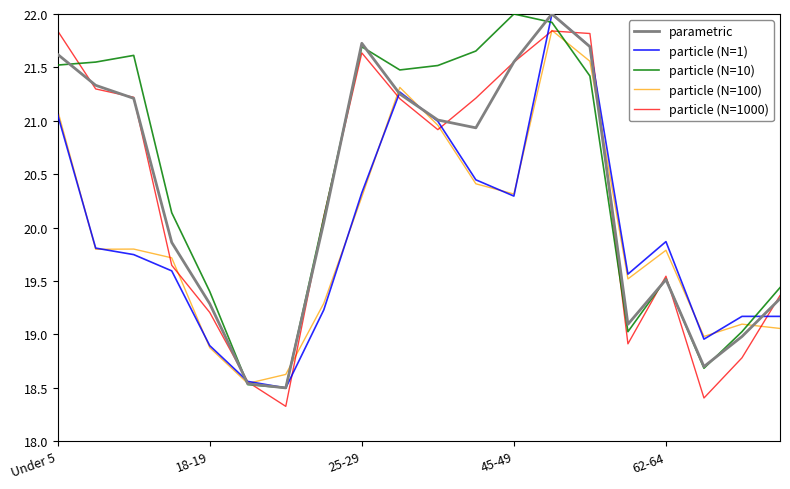

What is the smallest value displayed?

18.3